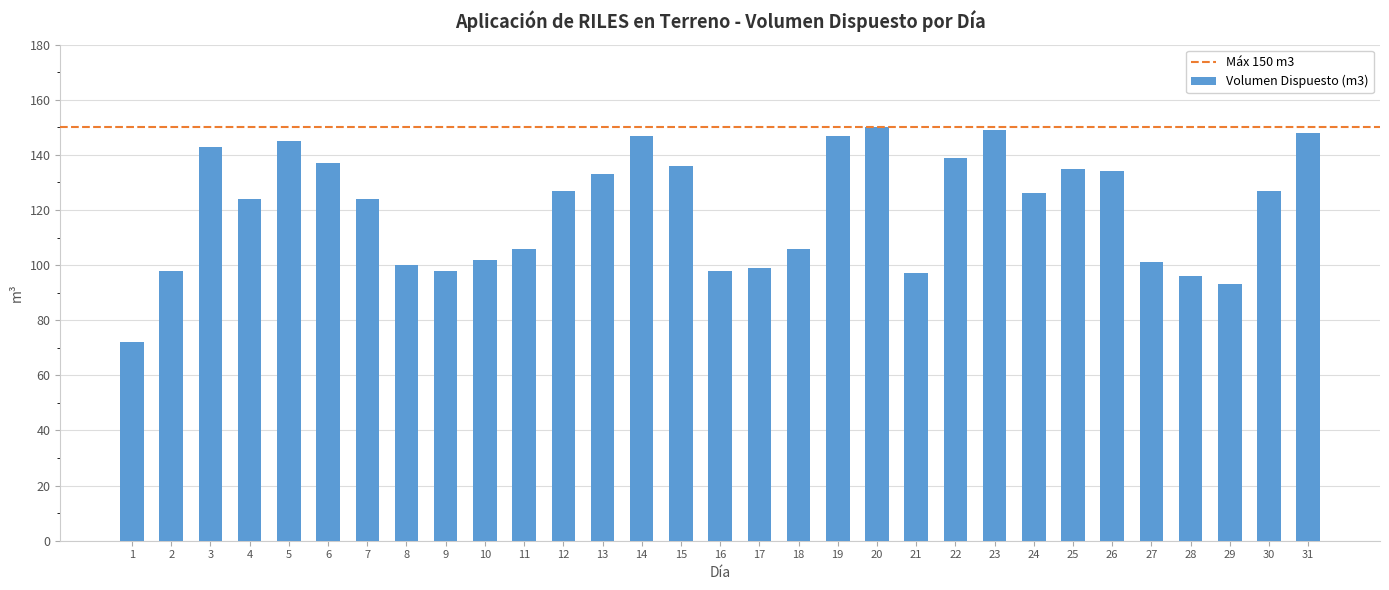

What is the average value?

121